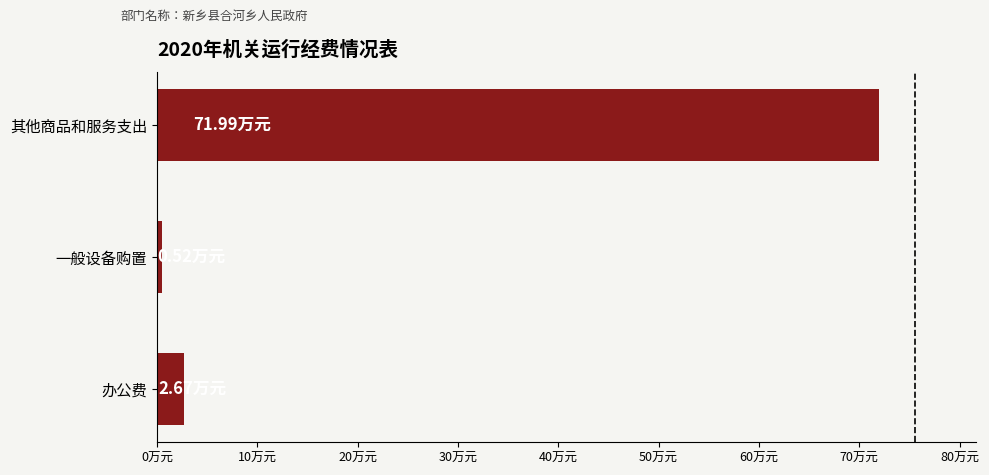

Does the chart contain any negative values?

No